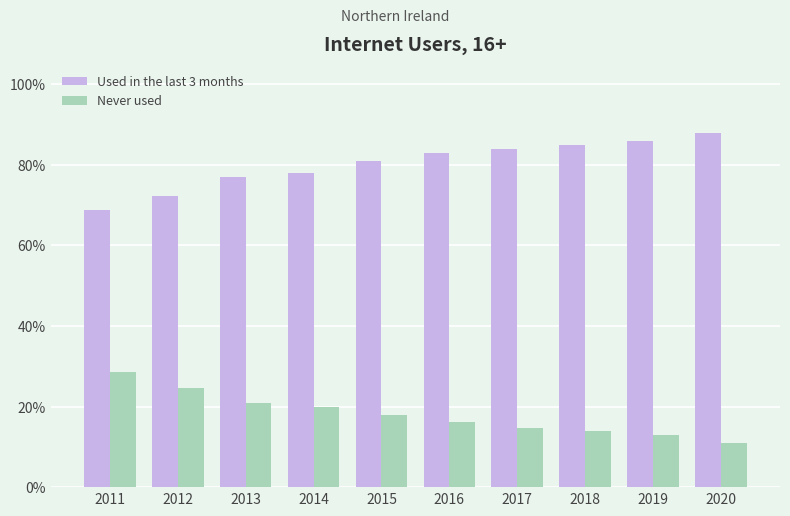

Reading right to left, list all the values displayed in this chart.

Used in the last 3 months: 2020=0.9	2019=0.9	2018=0.8	2017=0.8	2016=0.8	2015=0.8	2014=0.8	2013=0.8	2012=0.7	2011=0.7
Never used: 2020=0.1	2019=0.1	2018=0.1	2017=0.1	2016=0.2	2015=0.2	2014=0.2	2013=0.2	2012=0.2	2011=0.3